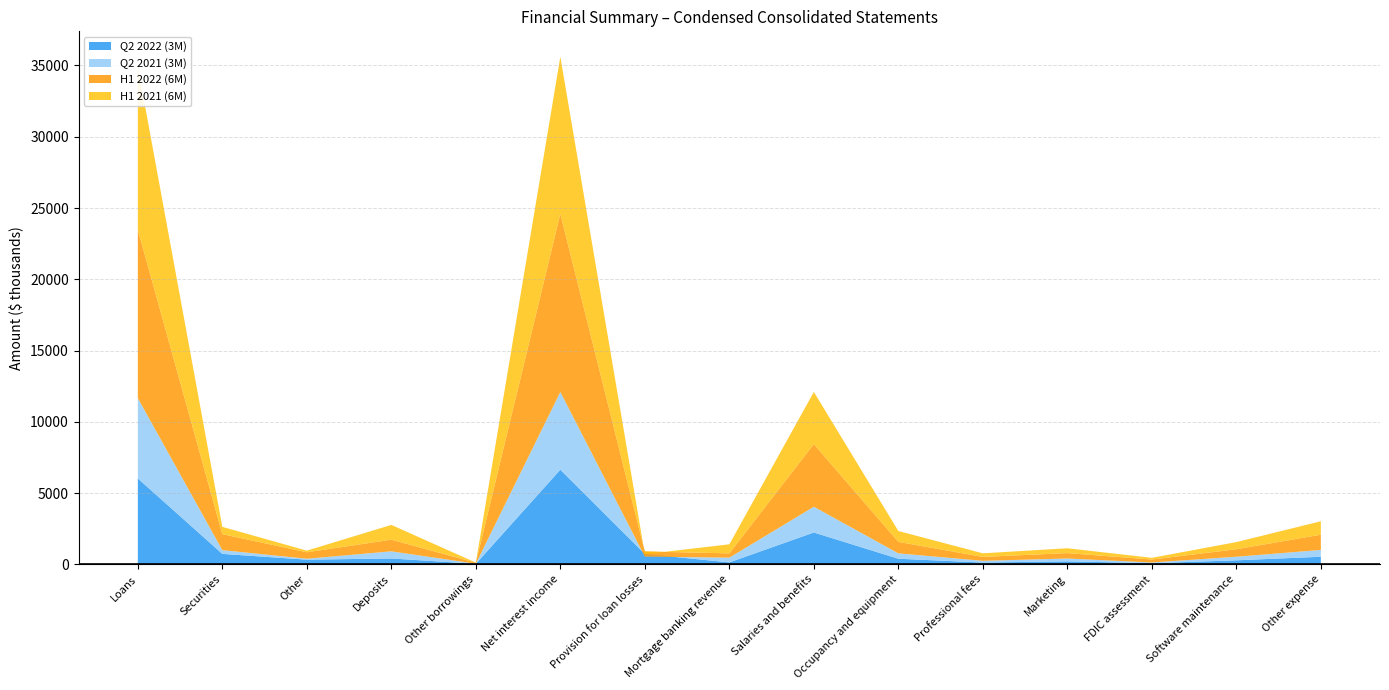

Reading right to left, list all the values displayed in this chart.

Q2 2022 (3M): 536	285	84	213	130	396	2238	139	731	6642	40	415	331	737	6029
Q2 2021 (3M): 476	251	49	199	120	378	1805	332	-185	5452	7	500	65	262	5632
H1 2022 (6M): 1069	527	208	380	276	804	4398	304	360	12501	71	818	455	1122	11813
H1 2021 (6M): 945	501	119	339	250	764	3657	633	-185	11018	7	1037	114	511	11437